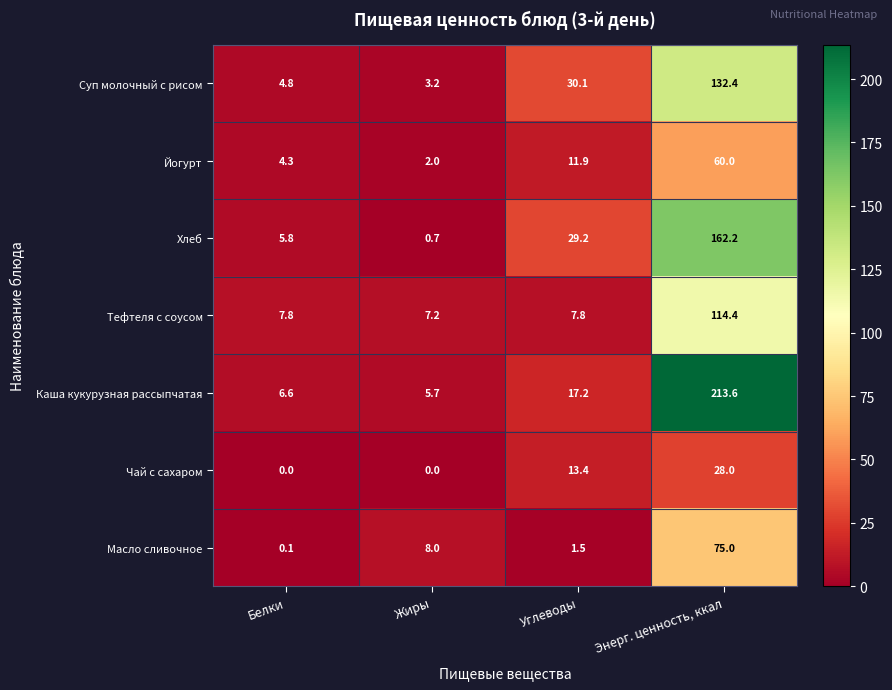

Is the value of Хлеб at Жиры greater than the value of Каша кукурузная рассыпчатая at Белки?

No